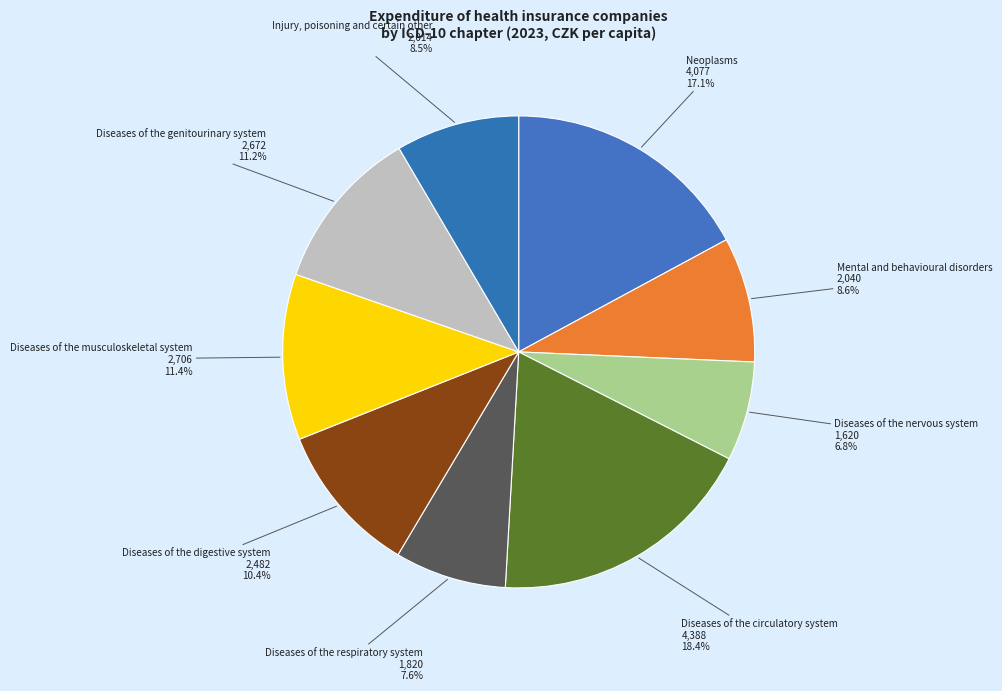

What percentage is the Diseases of the digestive system slice, to the nearest percent?

10%